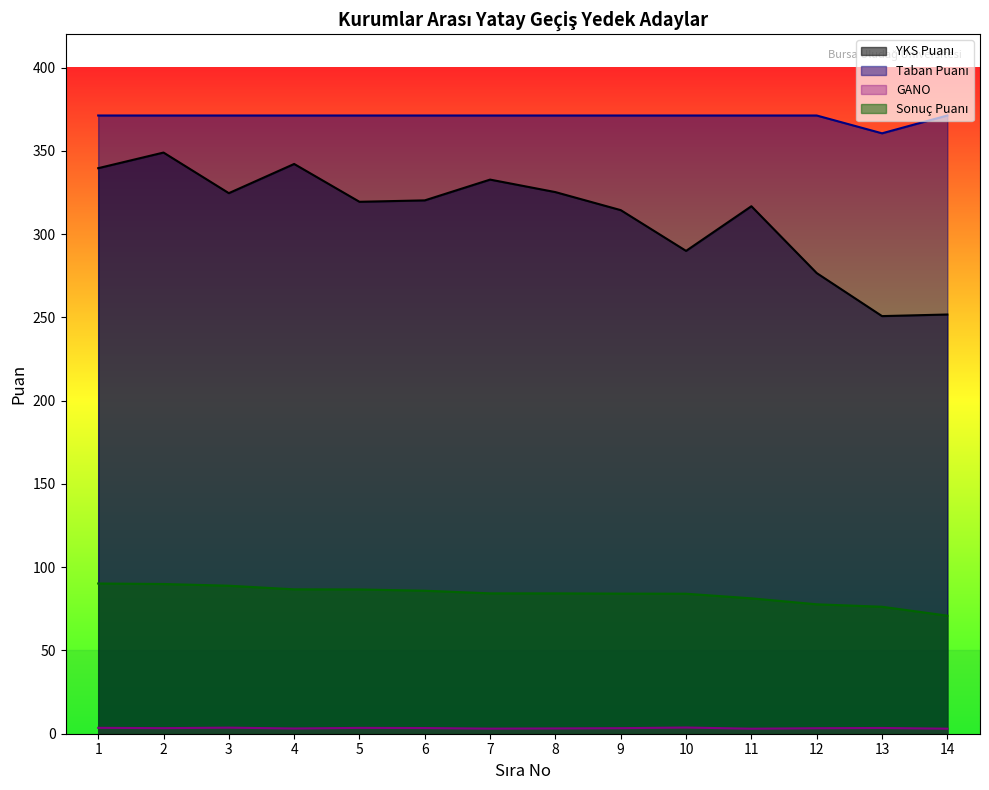

Where does the Sonuç Puanı series first go above 84?

1